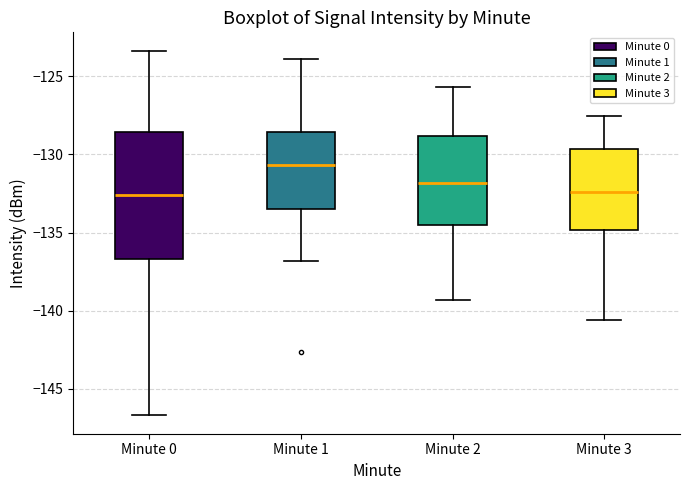

Which box is the tallest, from its lower edge to its upper edge?

Minute 0